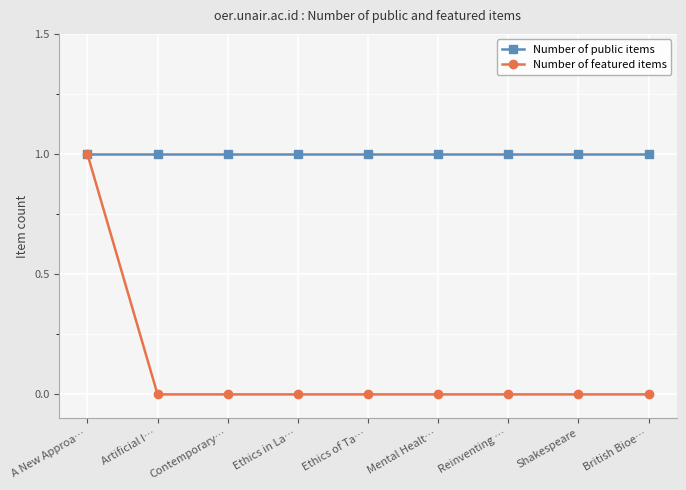

What is the greatest value displayed?

1